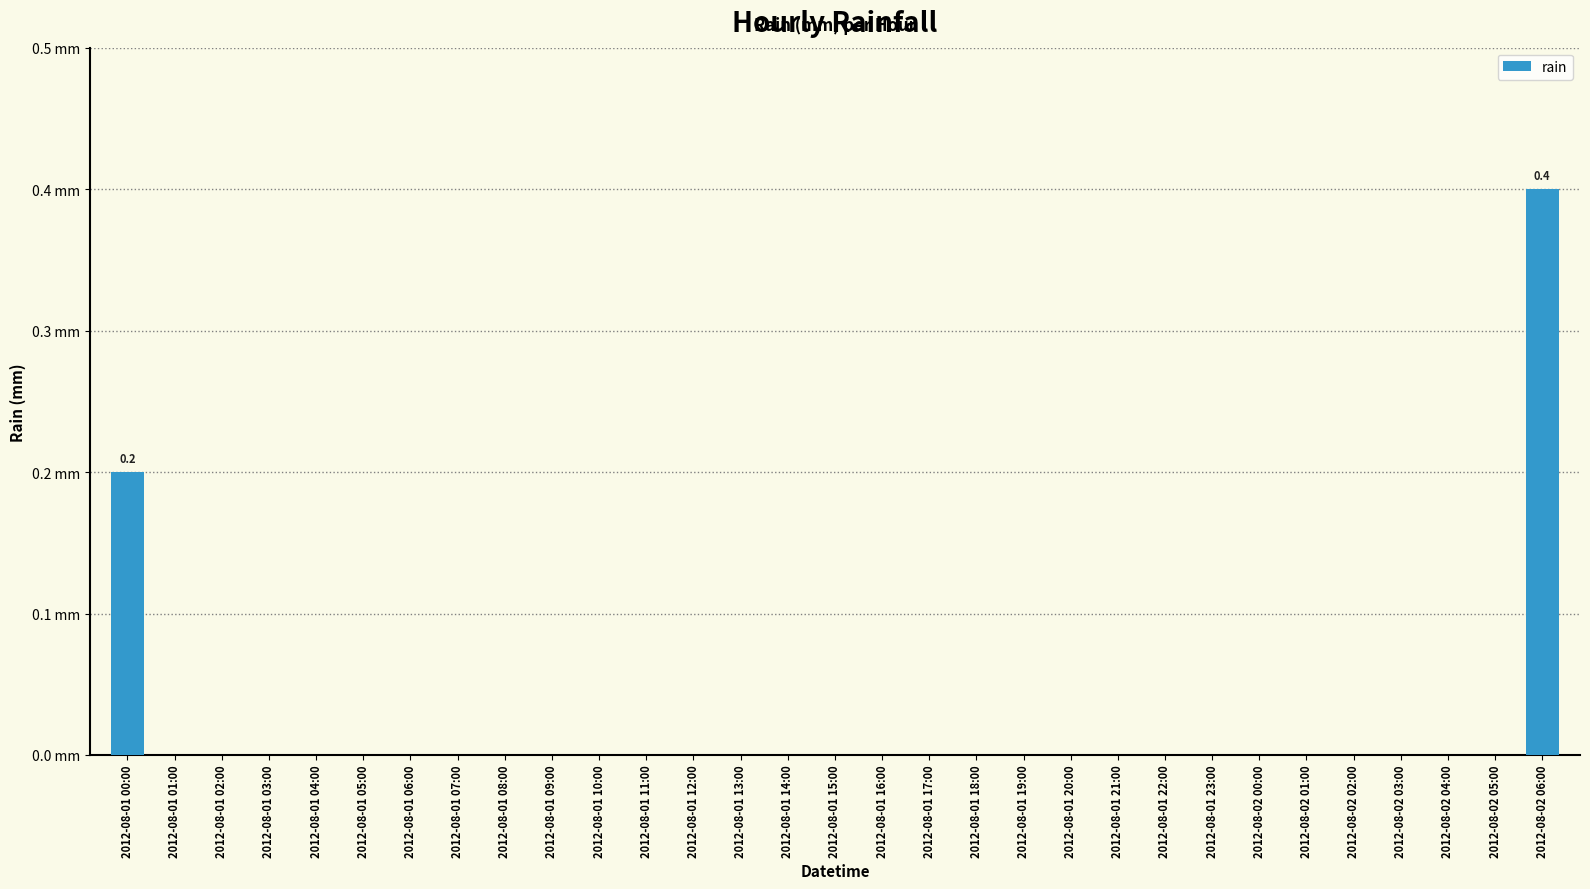

True or false: the data shows -0.2 at 2012-08-02 05:00.

False